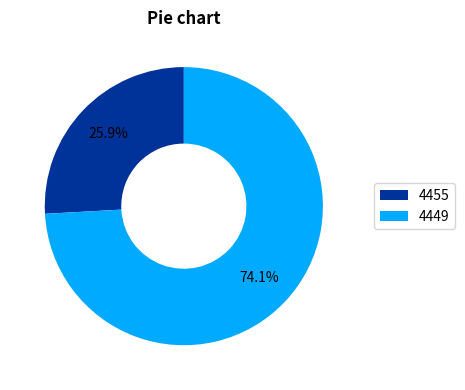

What percentage do 4455 and 4449 together represent?

100.0%